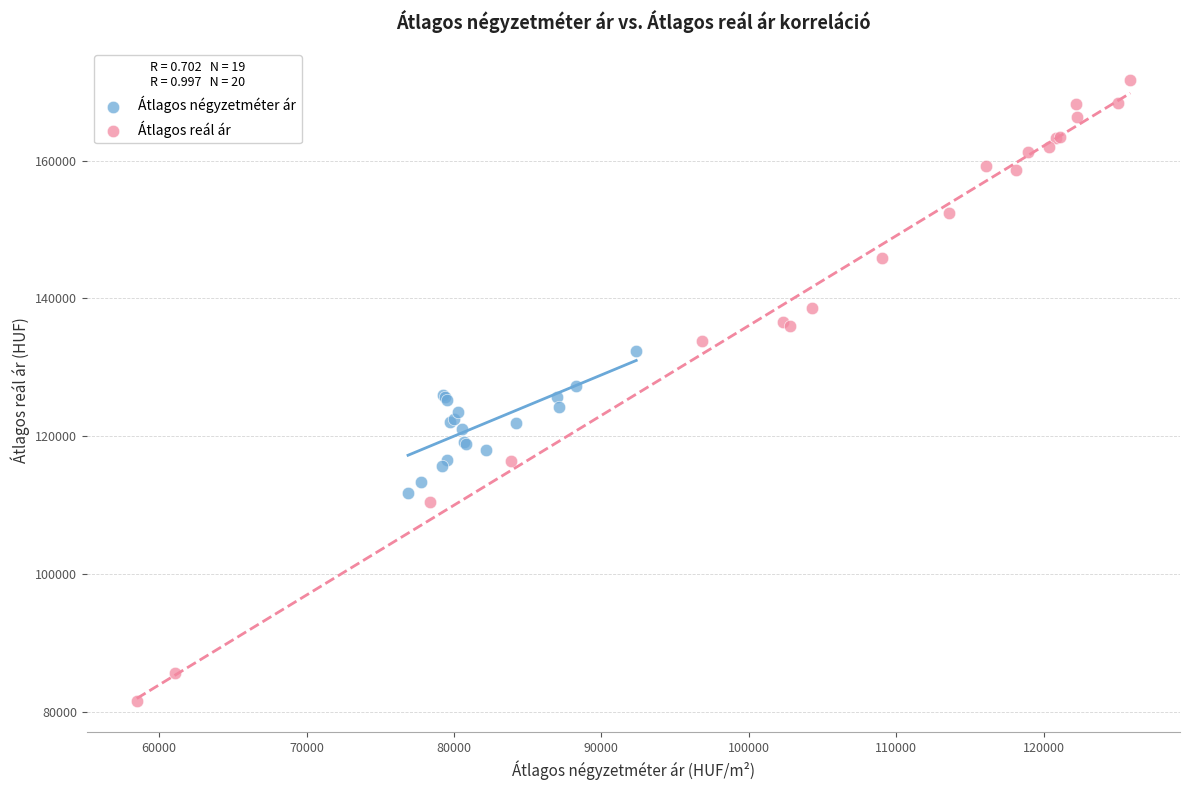

What are all the series names shown in the legend?

Átlagos négyzetméter ár, Átlagos reál ár